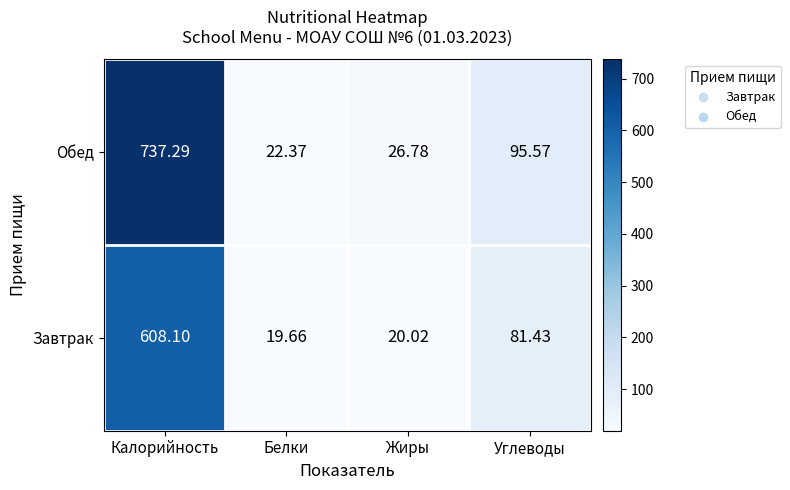

At which category is the sum across all series the highest?

Калорийность